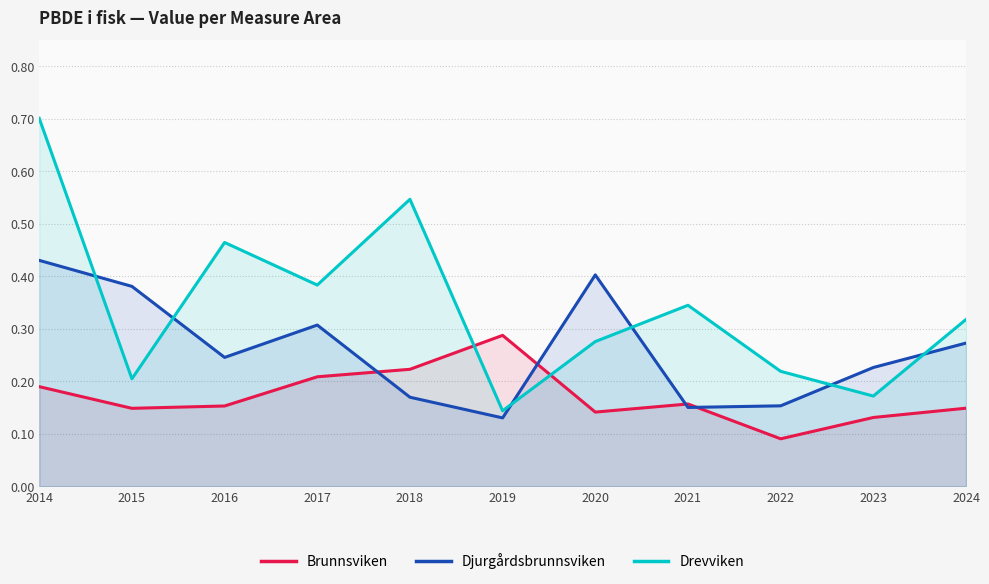

Which series has the widest spread of values?

Drevviken